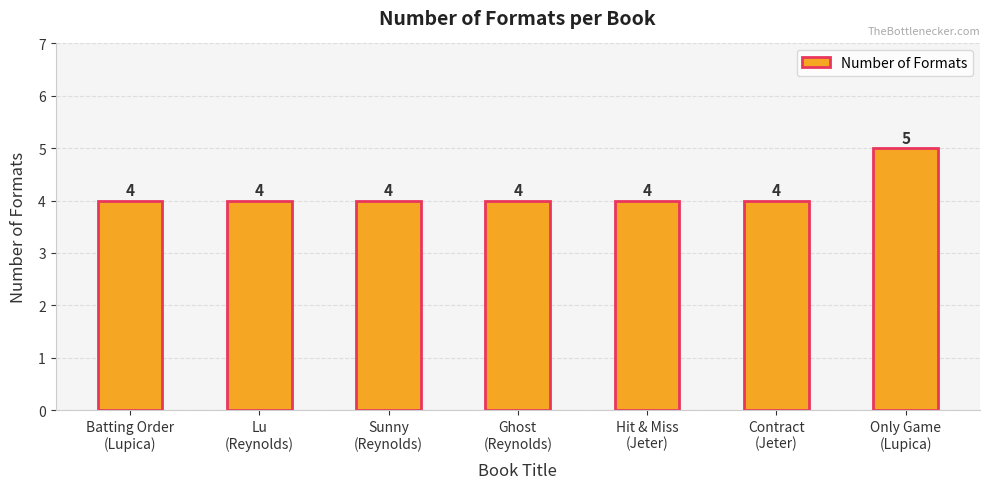

How many values are between 4 and 5?

7